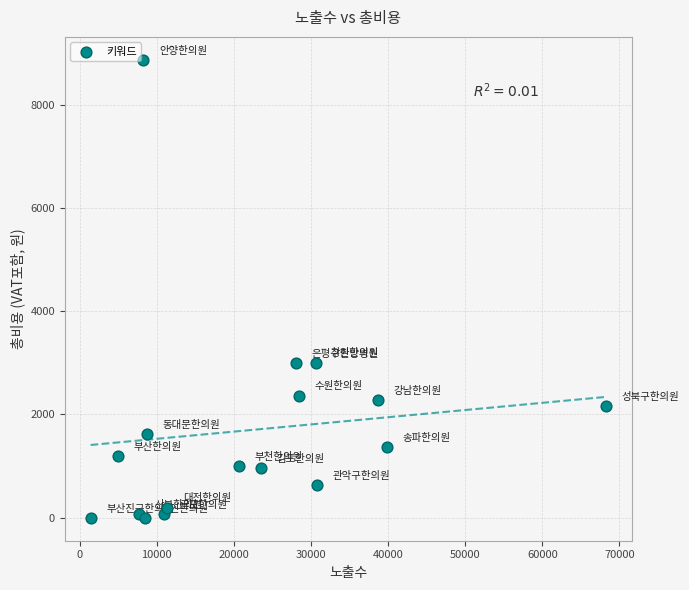

What is the range of X values (max minus min)?

66897